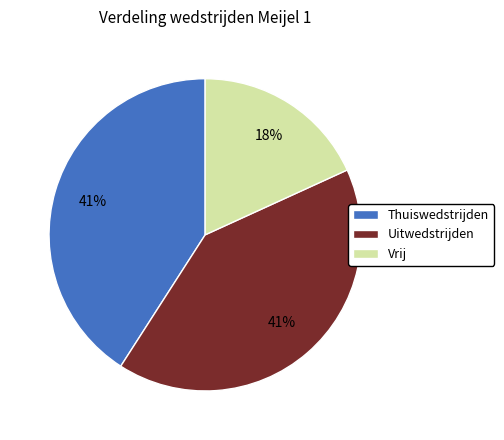

The Uitwedstrijden slice represents 46% of the pie. True or false?

False